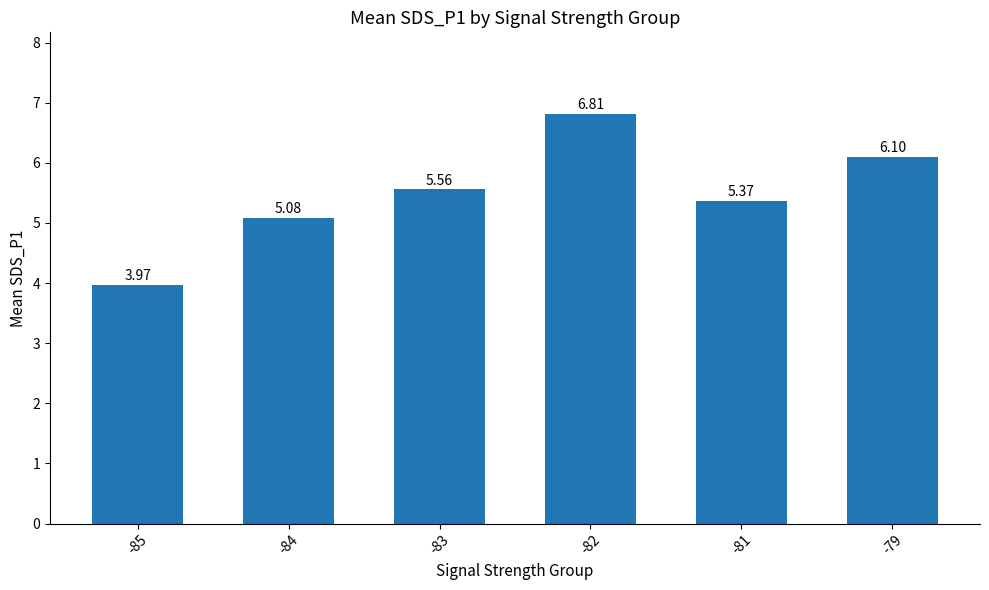

What is the value of the 6th bar from the left?

6.1